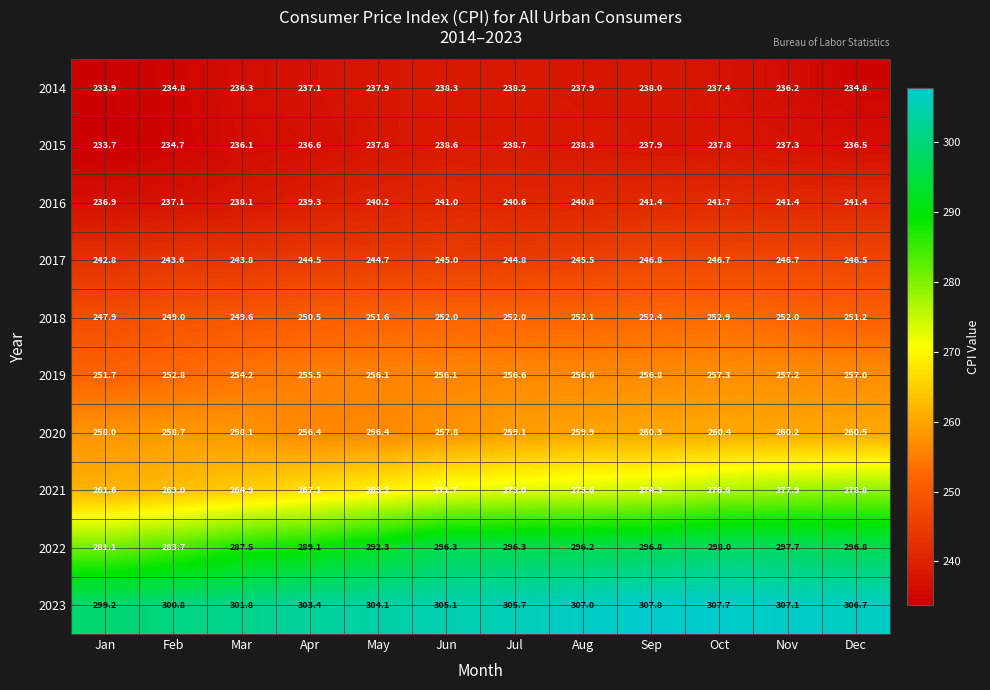

List the series in order of their peak value, lowest first.

2014, 2015, 2016, 2017, 2018, 2019, 2020, 2021, 2022, 2023